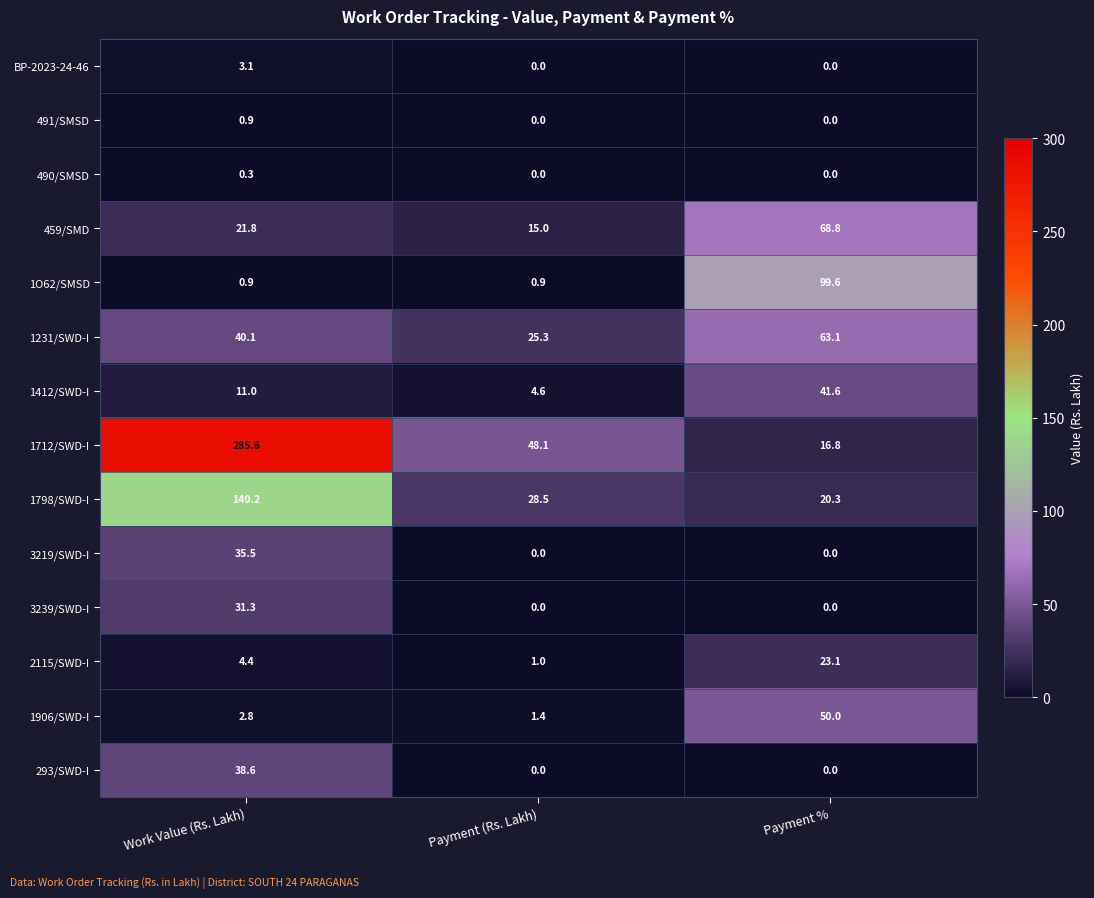

The 1231/SWD-I series shows 25.3 at Payment (Rs. Lakh). True or false?

True